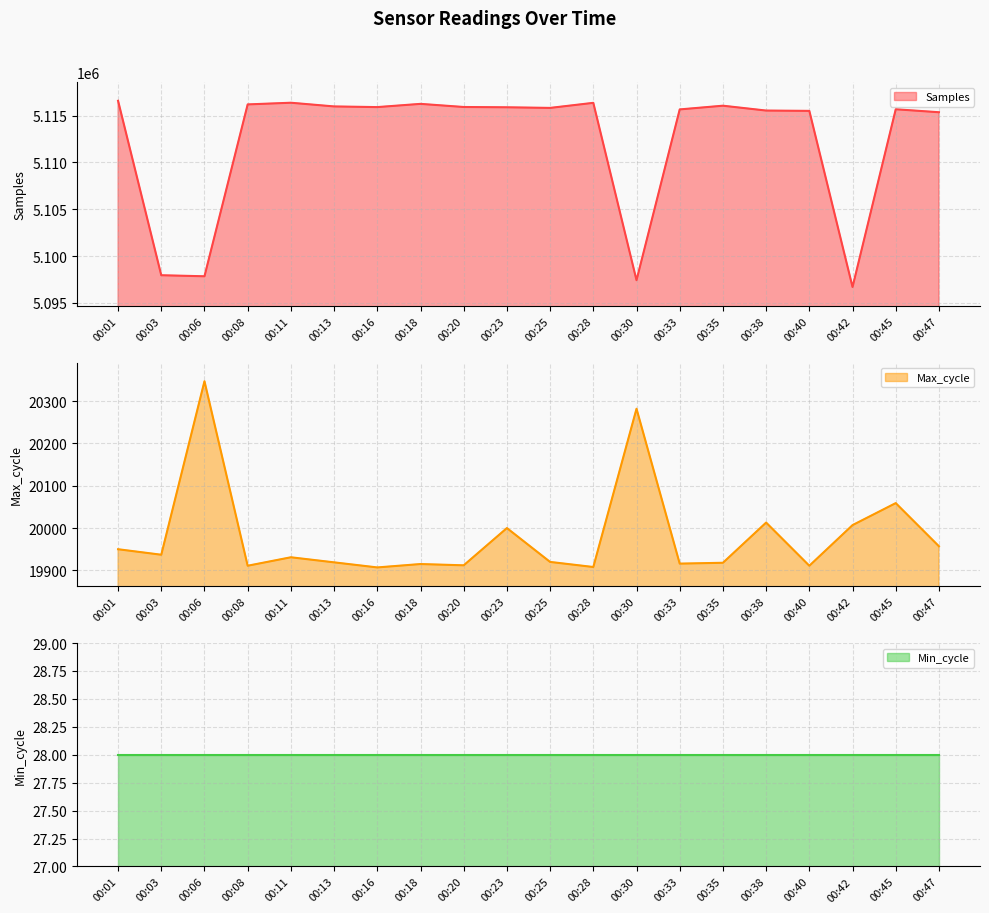

Which category has the lowest value in the Samples series?

00:42